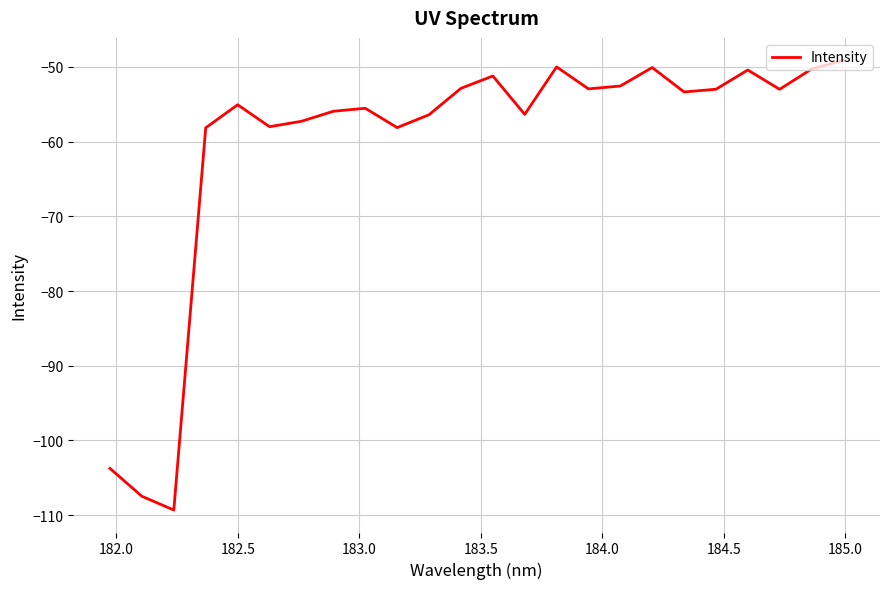

What is the difference between the maximum and minimum values?

60.2